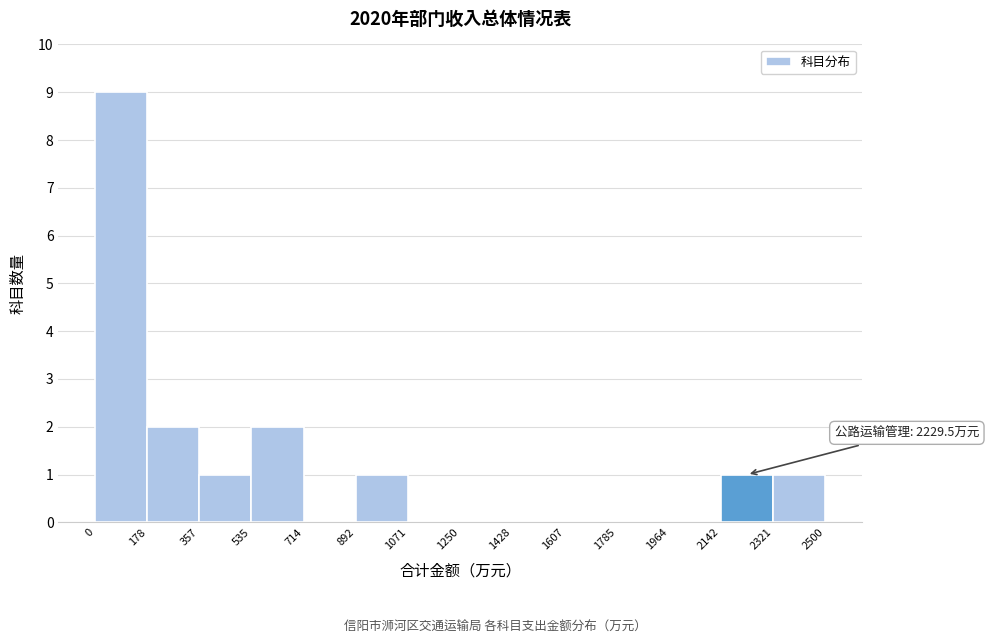

Which range on the x-axis has the tallest bar?

0 to 178